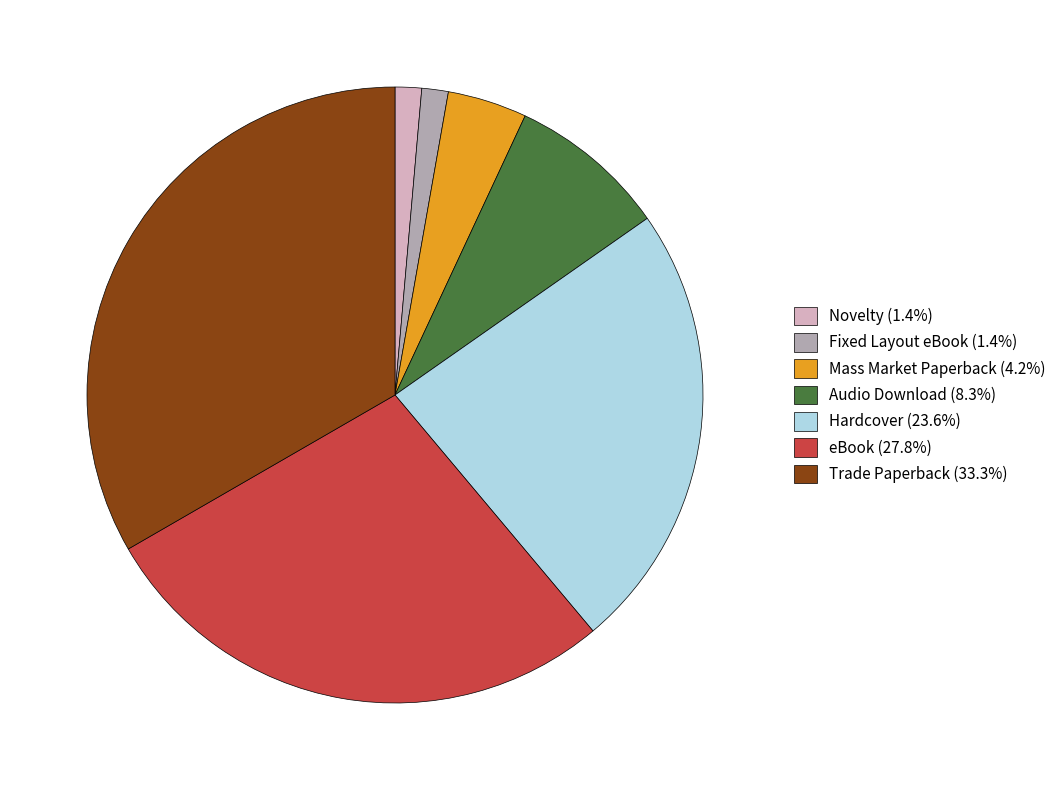

Is the sum of Mass Market Paperback (4.2%) and Fixed Layout eBook (1.4%) greater than half?

No